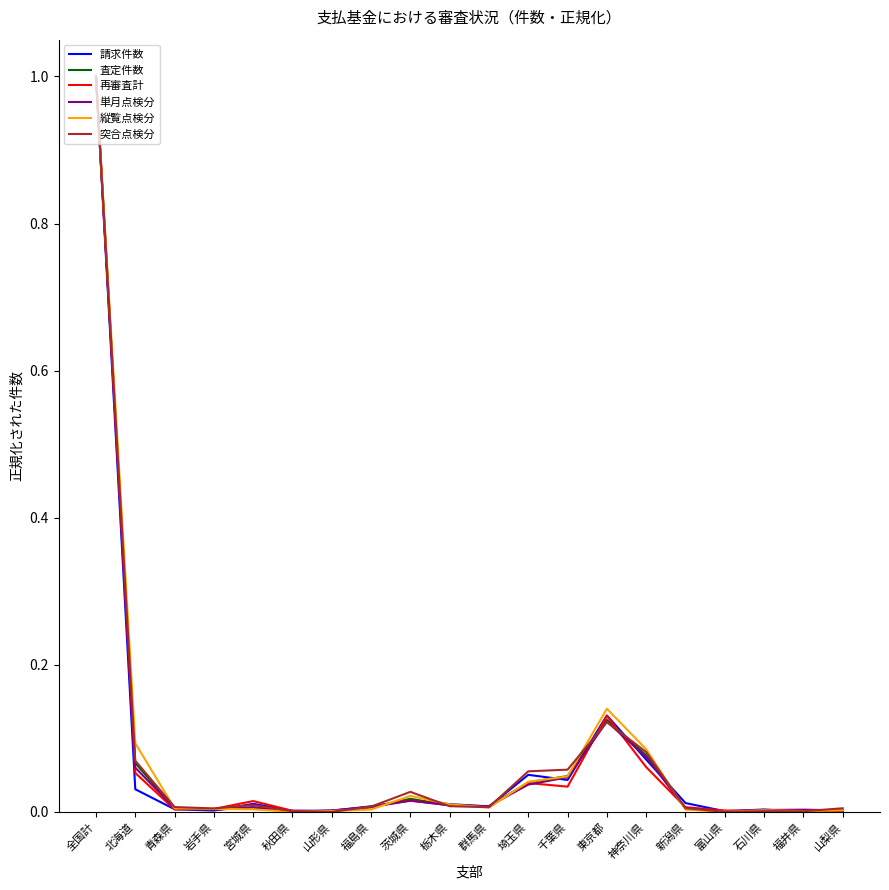

Which series changed the most between 千葉県 and 石川県?

突合点検分